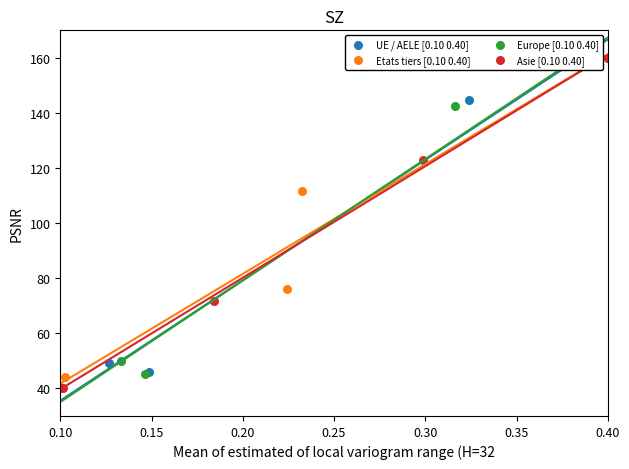

What are all the series names shown in the legend?

UE / AELE [0.10 0.40], Etats tiers [0.10 0.40], Europe [0.10 0.40], Asie [0.10 0.40]